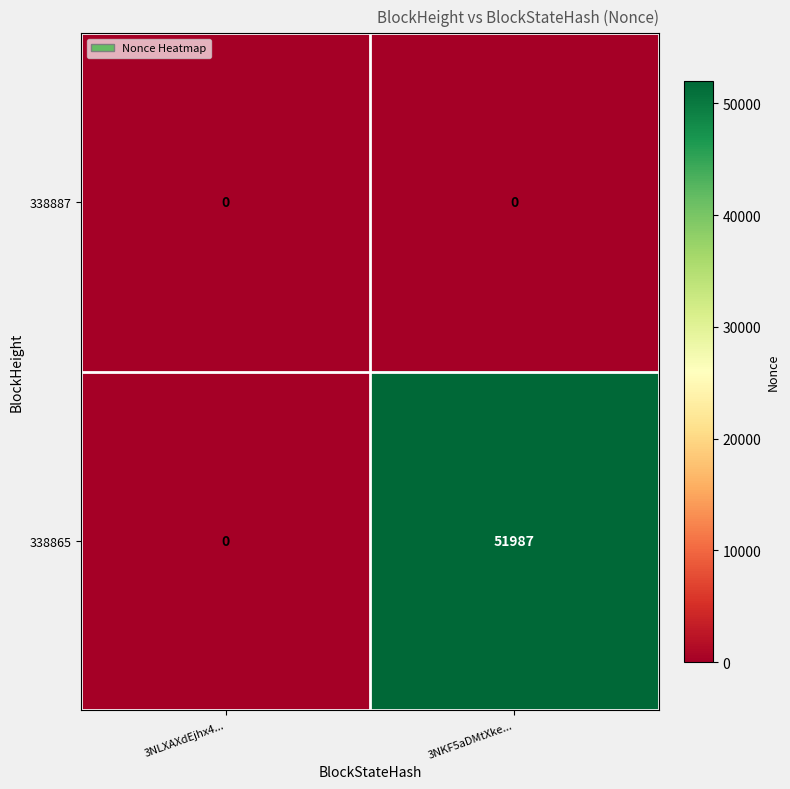

Reading left to right, extract all data points from this chart.

338887: 3NLXAXdEjhx4...=0	3NKF5aDMtXke...=0
338865: 3NLXAXdEjhx4...=0	3NKF5aDMtXke...=51987